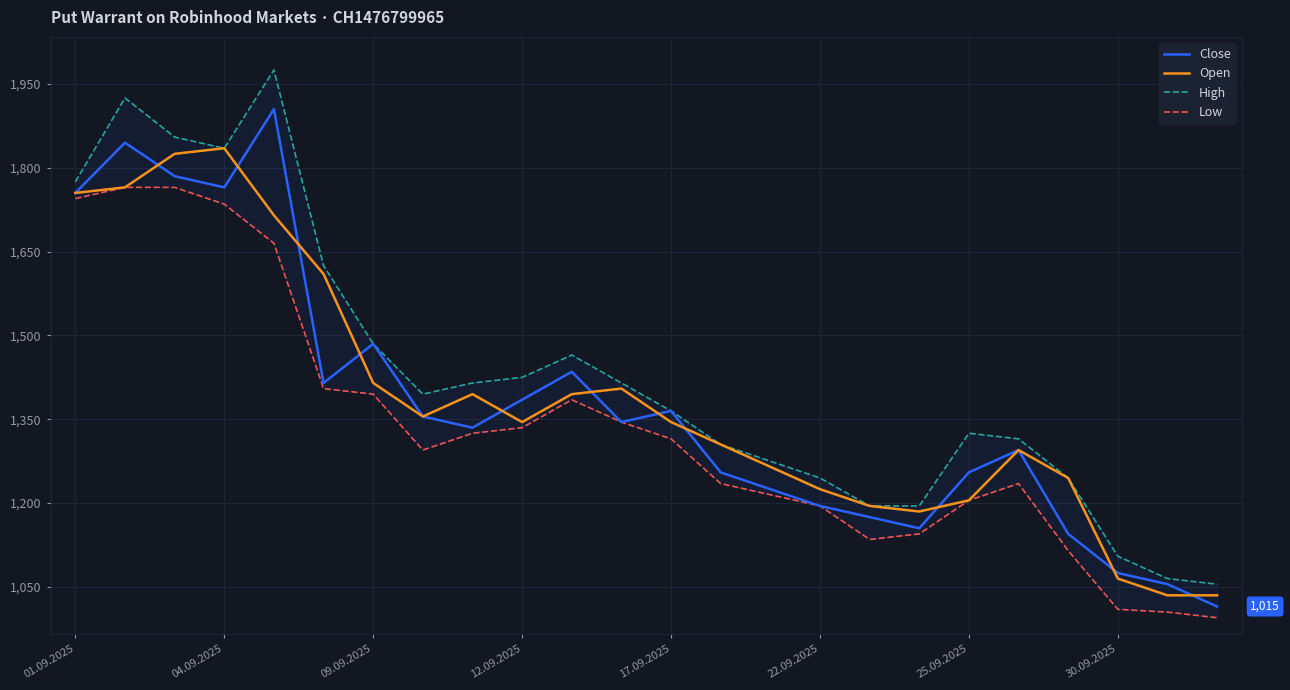

What is the minimum value for Close?

1015